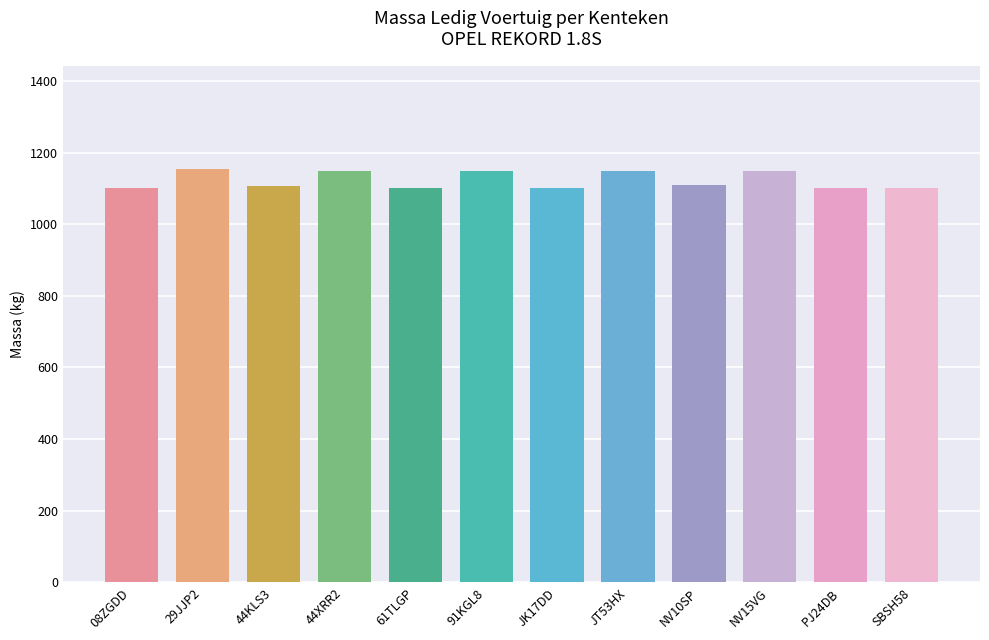

What is the average value?

1122